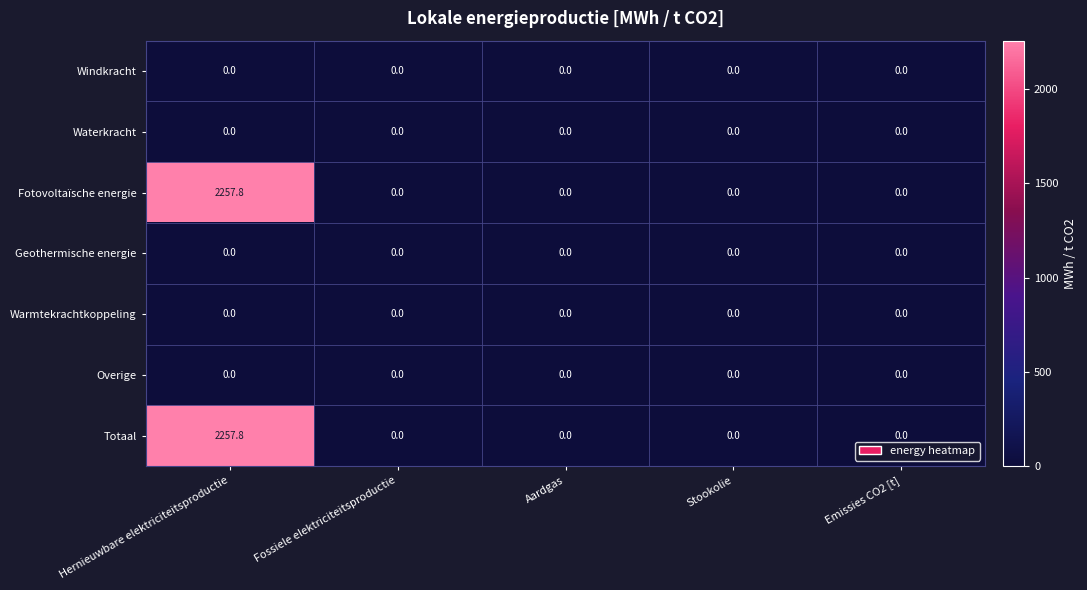

At which category is the sum across all series the highest?

Hernieuwbare elektriciteitsproductie